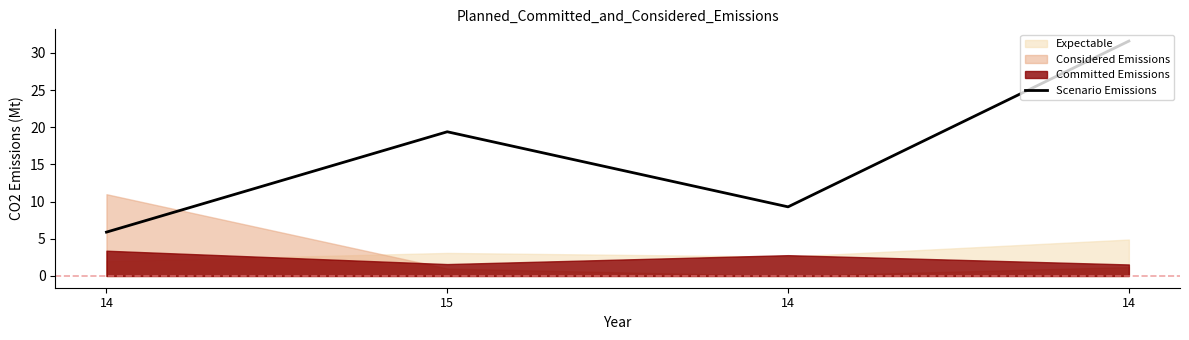

Is it true that the value at 14 is 31.6?

True